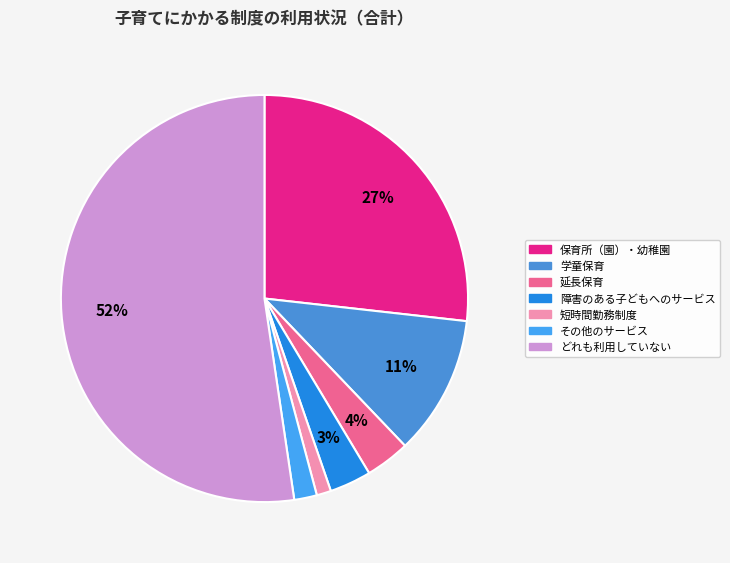

Rank the categories by value from lowest to highest.

短時間勤務制度, その他のサービス, 障害のある子どもへのサービス, 延長保育, 学童保育, 保育所（園）・幼稚園, どれも利用していない